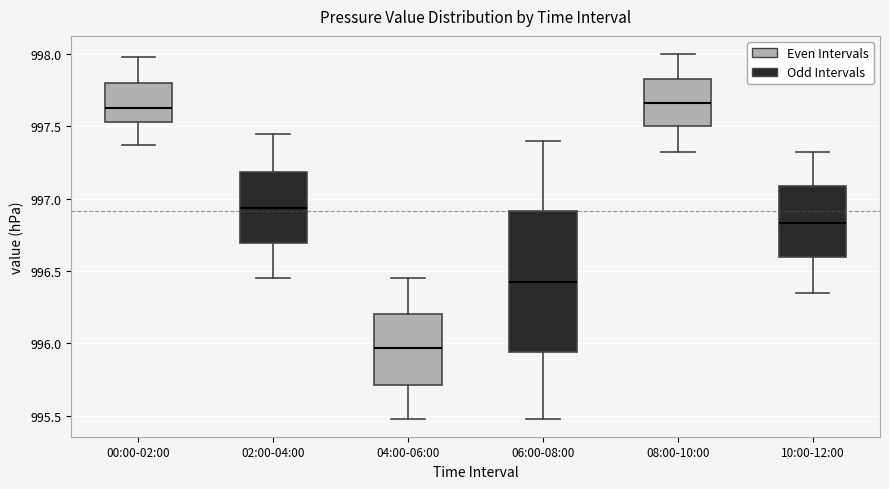

Comparing the boxes themselves (not the whiskers), which one is the tallest?

06:00-08:00